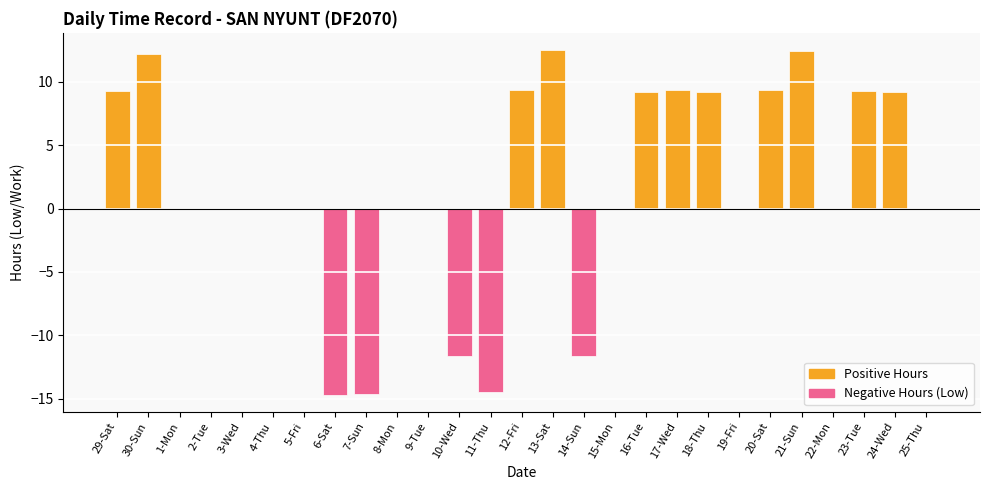

What is the difference between the maximum and minimum values?

27.2